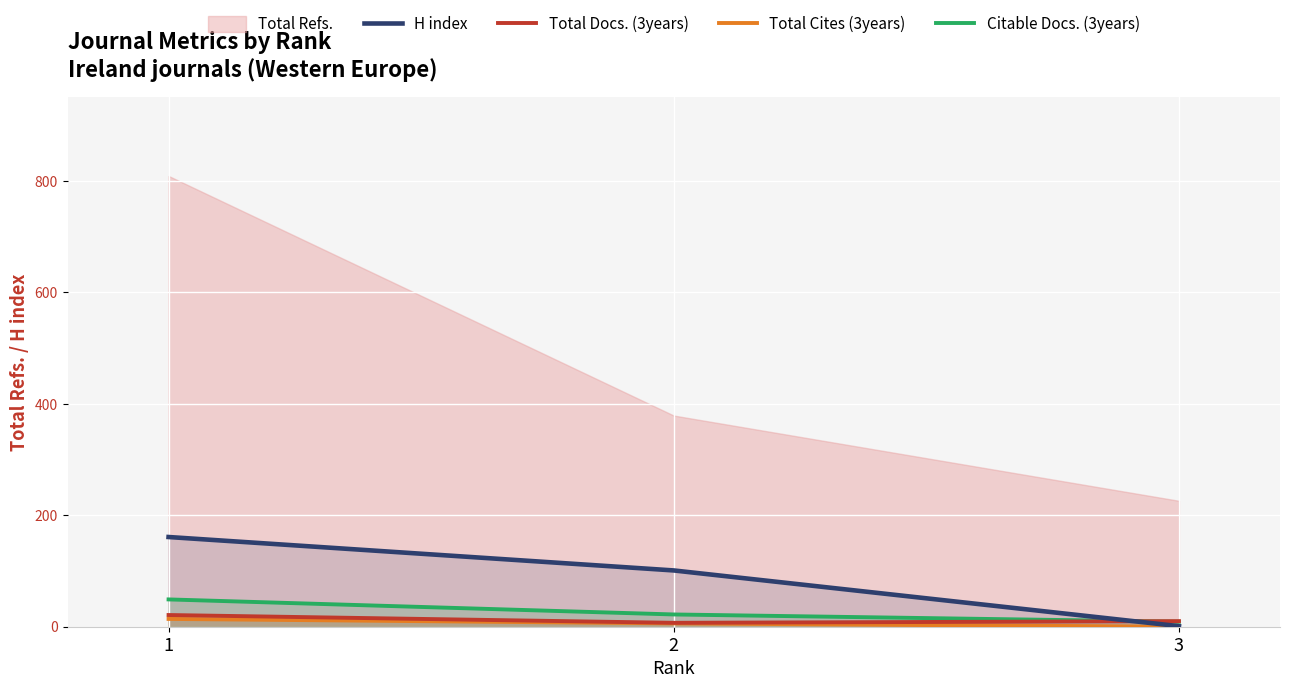

What is the value of the Total Cites (3years) point at the 1st from the left?

14